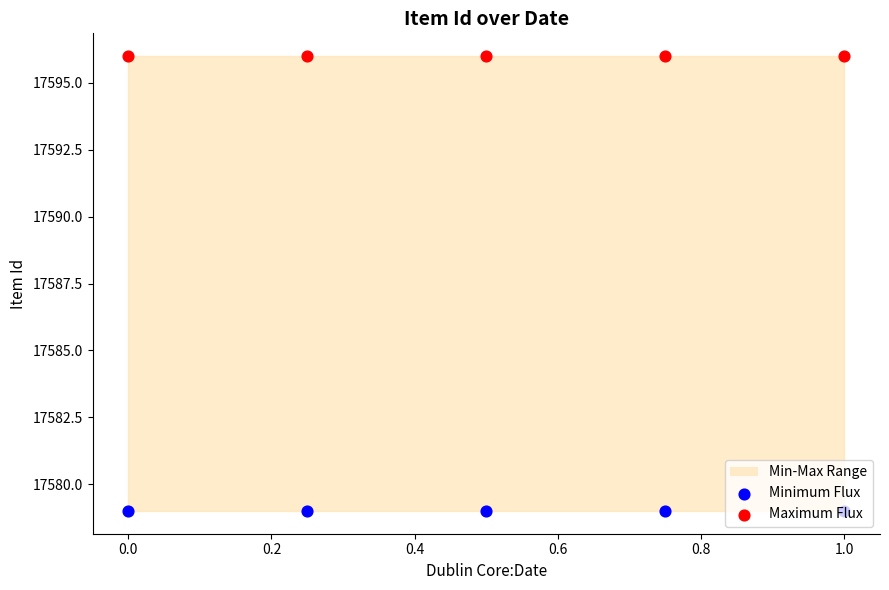

Which series has the largest total across all categories?

Maximum Flux